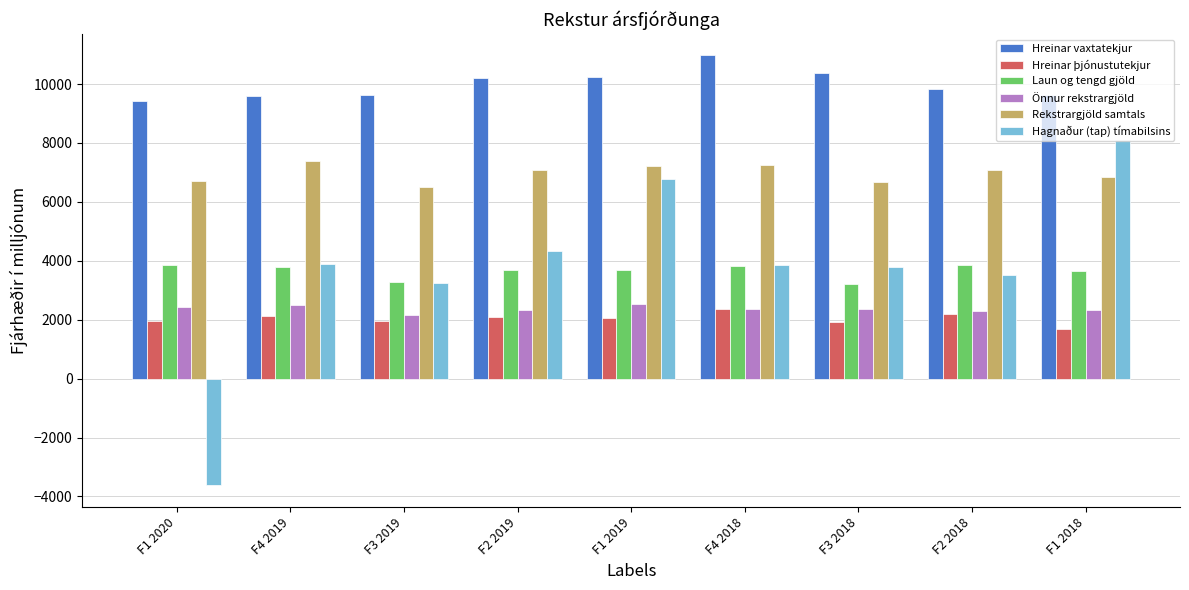

Where does the Önnur rekstrargjöld series first go above 2353?

F1 2020